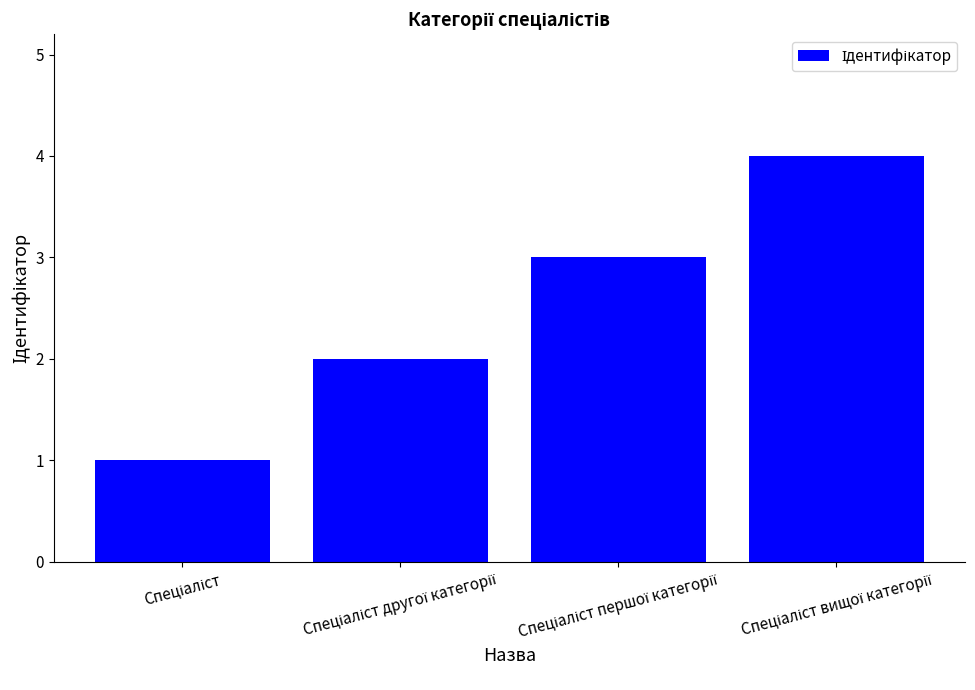

What is the maximum value shown in the chart?

4